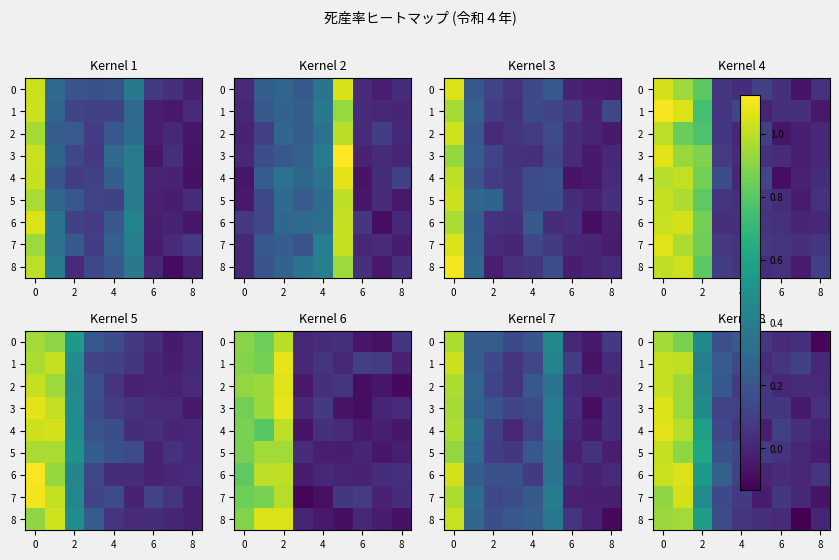

The 2 series shows 0.4 at 2. True or false?

True